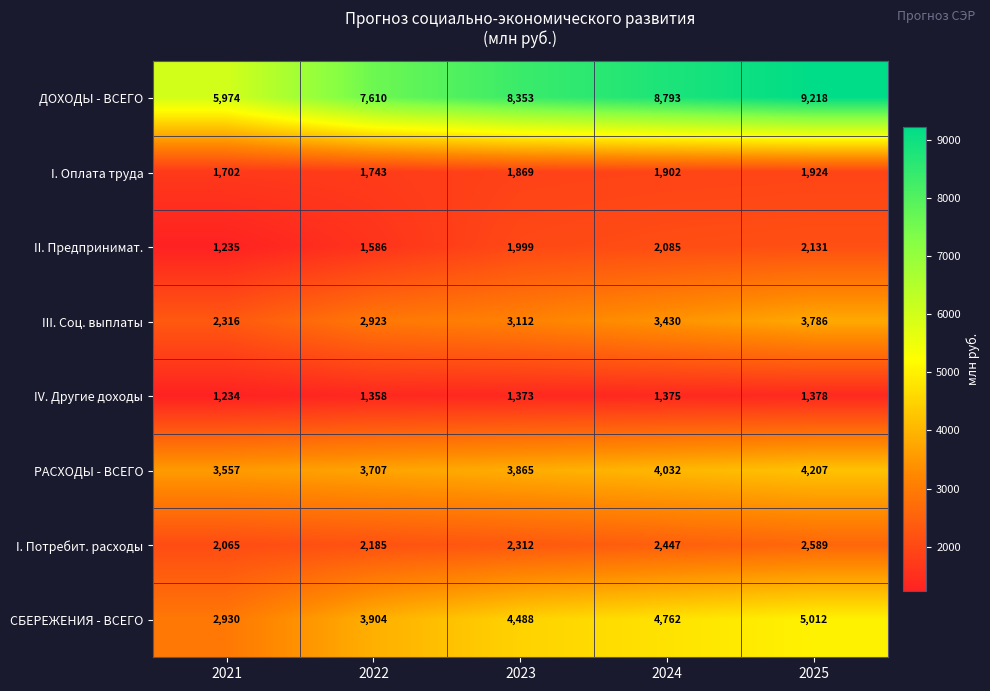

Rank the series by their maximum value, from highest to lowest.

ДОХОДЫ - ВСЕГО, СБЕРЕЖЕНИЯ - ВСЕГО, РАСХОДЫ - ВСЕГО, III. Соц. выплаты, I. Потребит. расходы, II. Предпринимат., I. Оплата труда, IV. Другие доходы